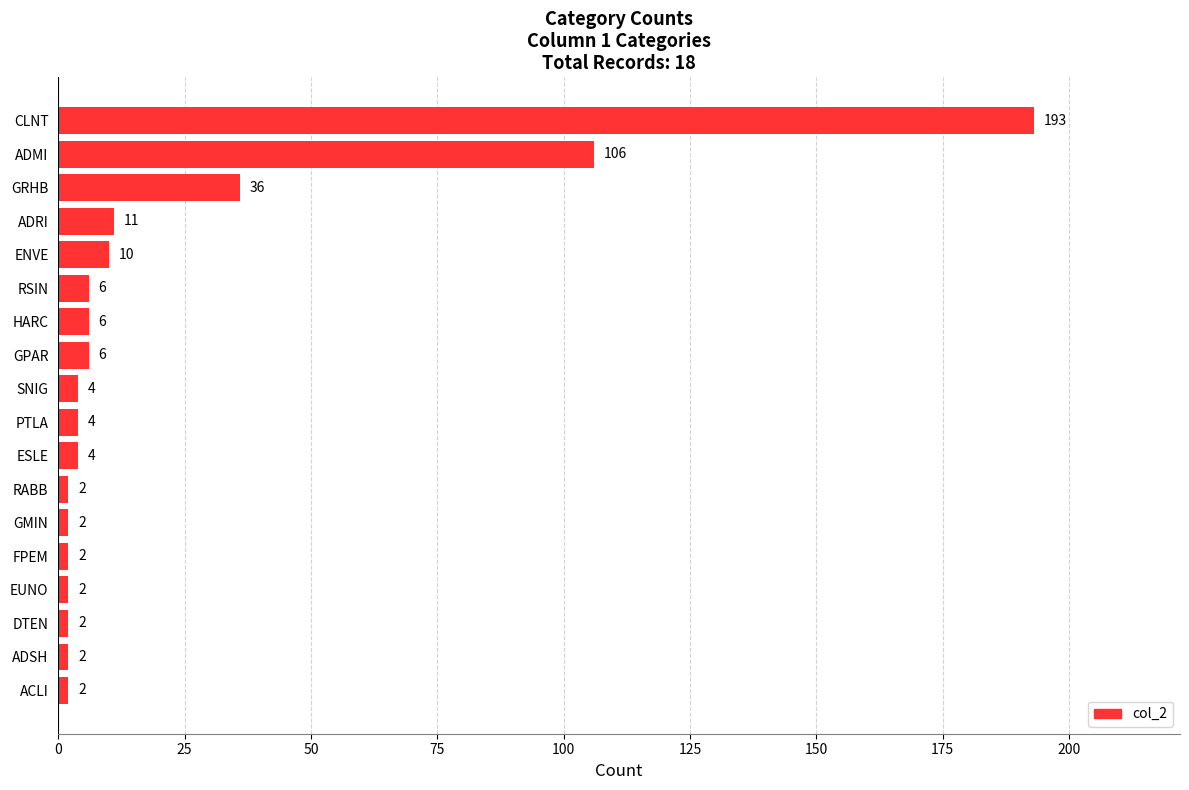

What is the difference between the maximum and minimum values?

191